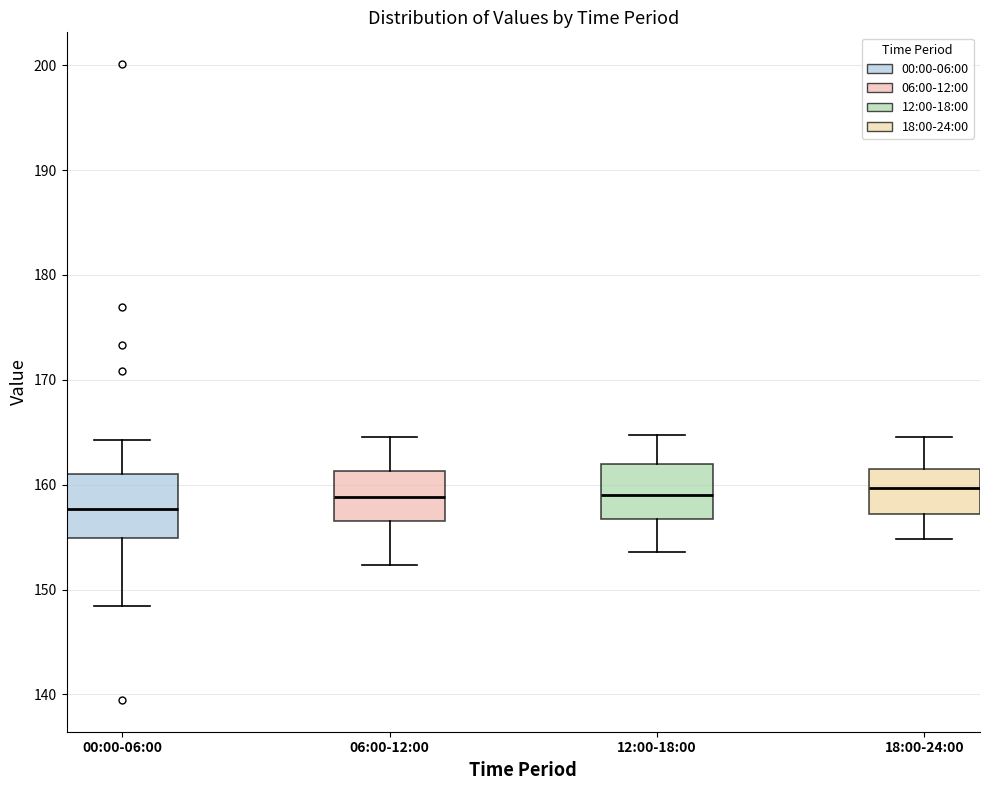

Reading left to right, transcribe this box plot: for each box, give where its median line is, the range the box spans, and where its two whiskers end, as read against the y-axis. The values are not printed on the chart, so give them approximately, as read against the axis.

00:00-06:00: median 158, box 155 to 161, whiskers 148 to 164
06:00-12:00: median 159, box 157 to 161, whiskers 152 to 165
12:00-18:00: median 159, box 157 to 162, whiskers 154 to 165
18:00-24:00: median 160, box 157 to 161, whiskers 155 to 165